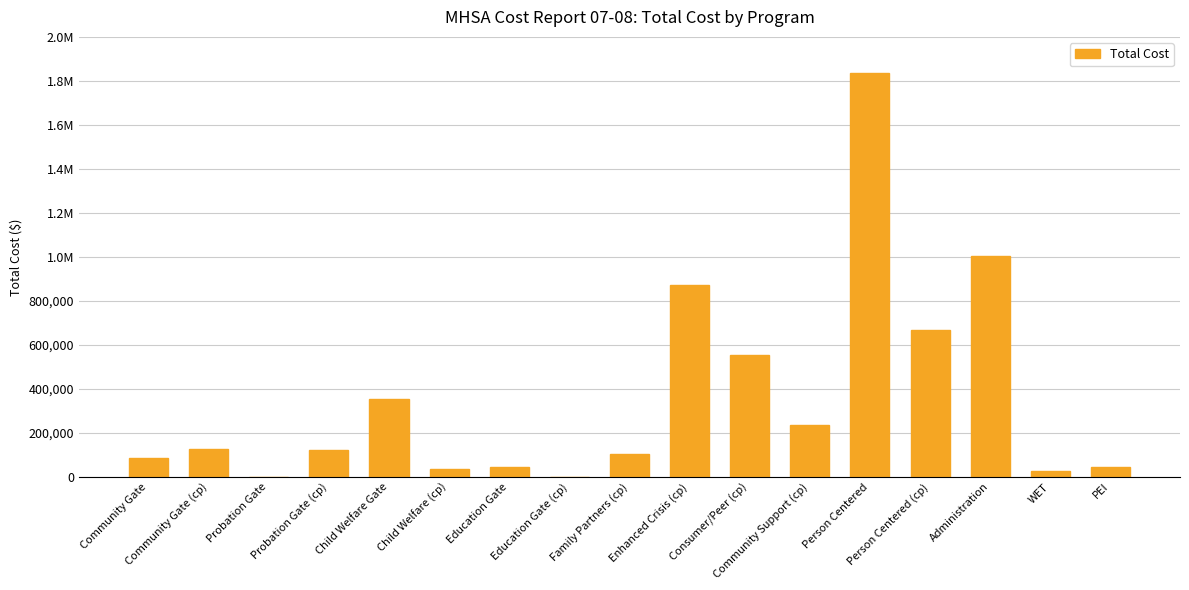

Approximately how many times larger is the value at Child Welfare (cp) compared to Probation Gate (cp)?

0.3